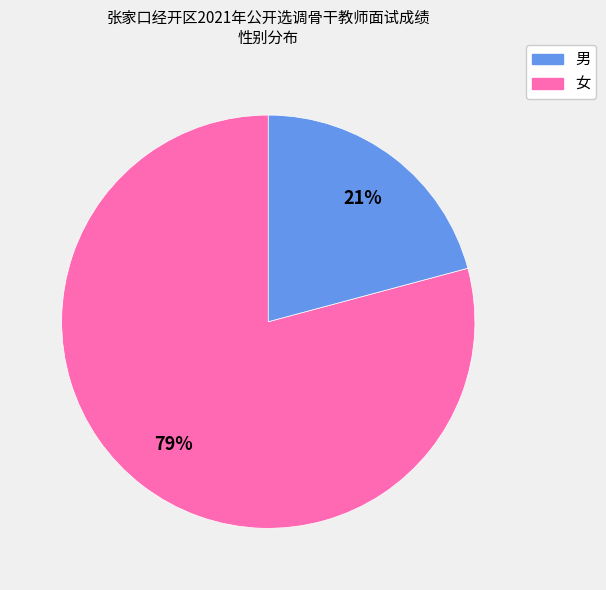

Is there a majority slice in this chart?

Yes